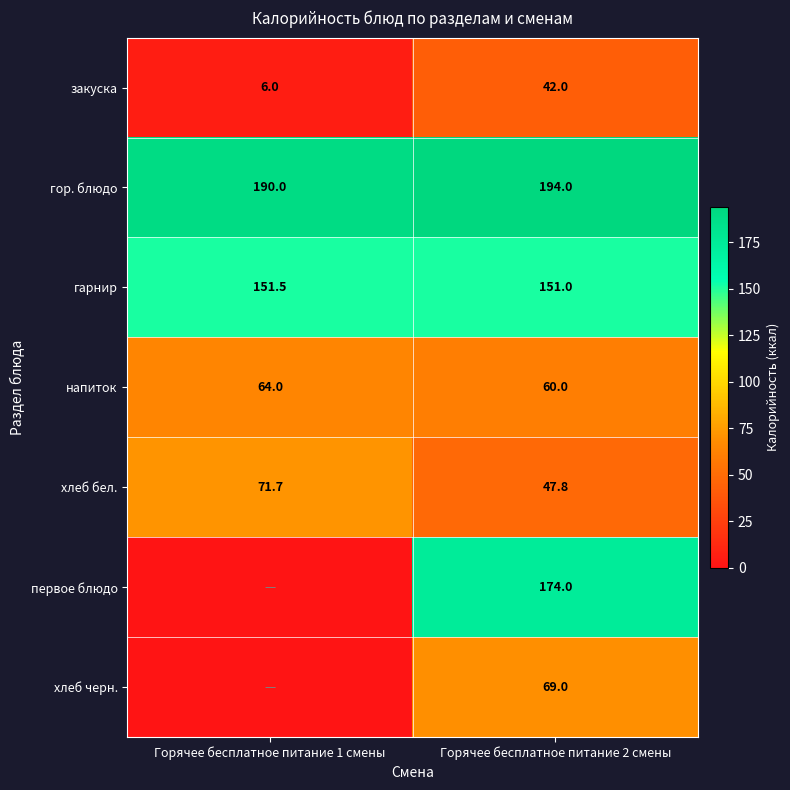

What is the difference between the highest and lowest values at Горячее бесплатное питание 2 смены?

152.0